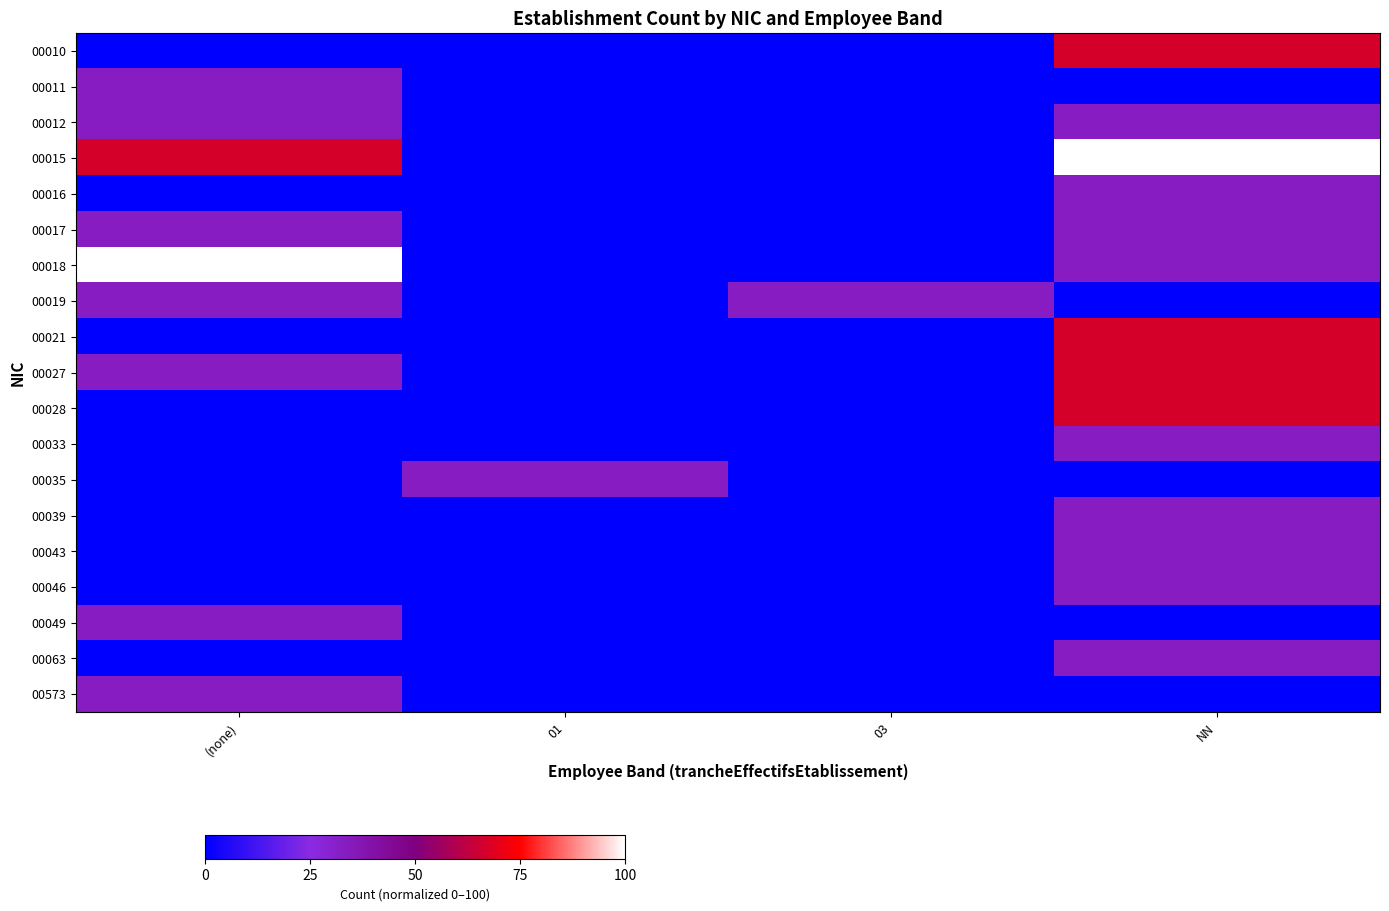

What is the maximum value shown in the chart?

100.0